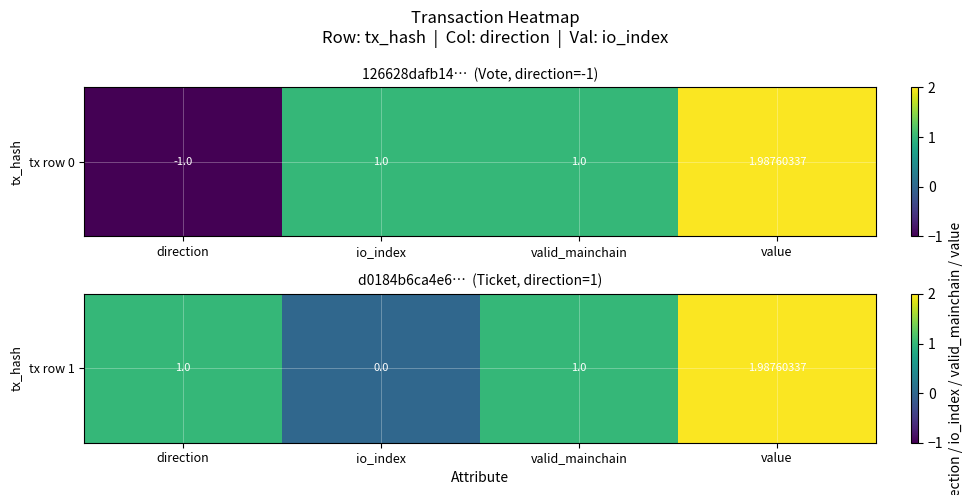

Which category has the highest value across all series?

value